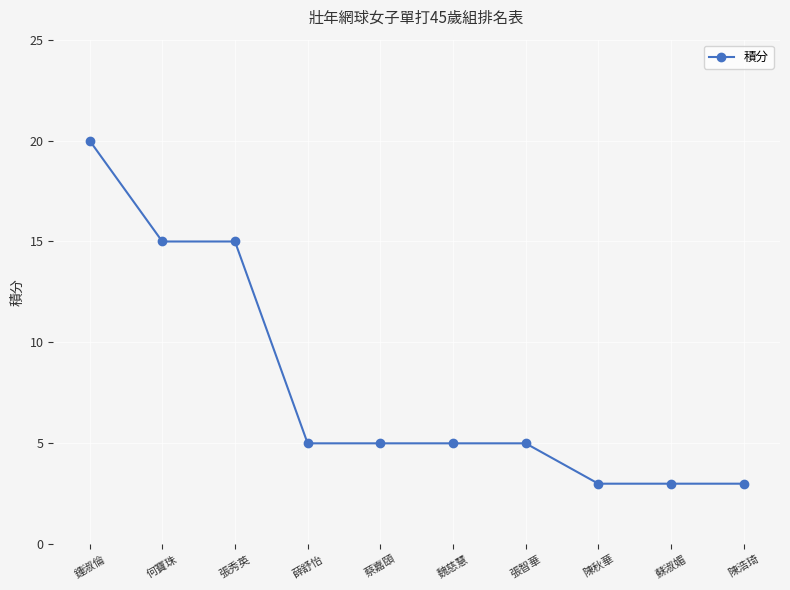

Which has a higher value, 薛舒怡 or 鍾淑倫?

鍾淑倫